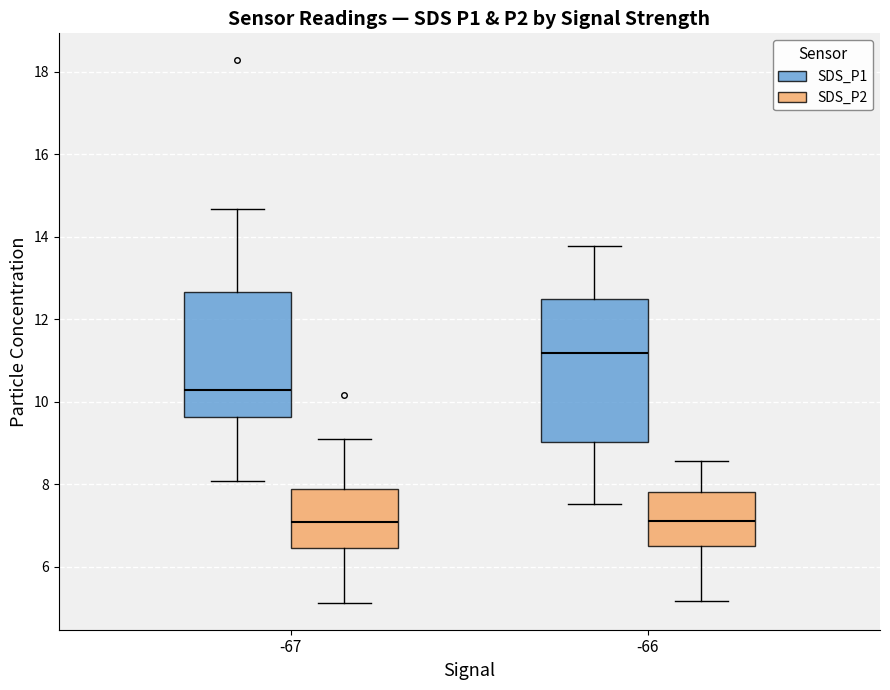

Where is the lower edge of the box for -67 (SDS_P1) on the y-axis? The values are not printed on the chart, so give them approximately, as read against the axis.

9.6